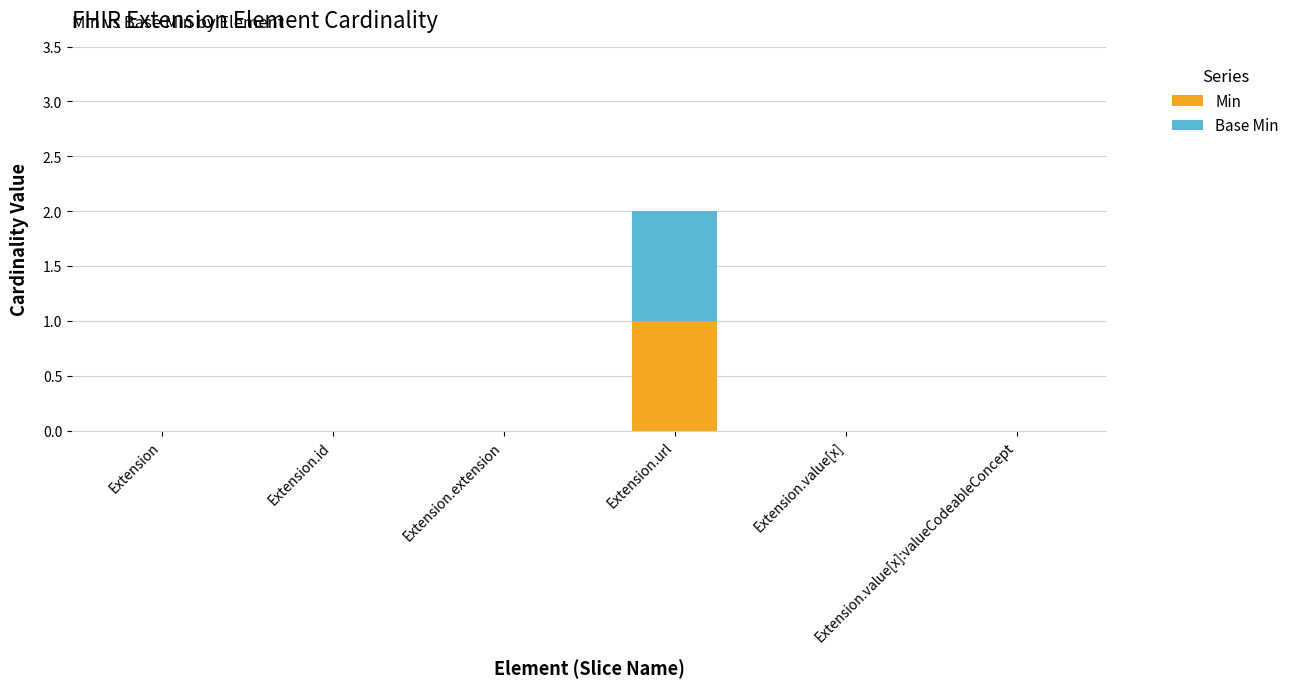

Are the bars grouped side by side (vs. stacked)?

No